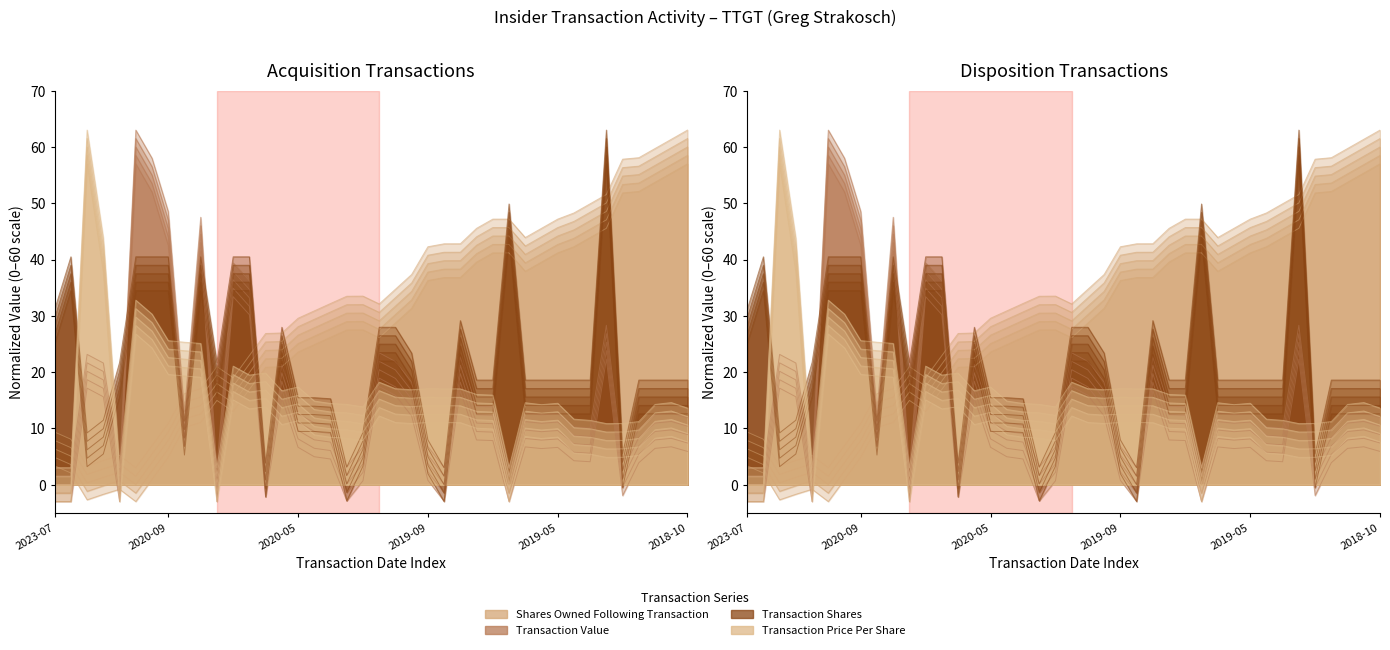

What position from the right is 2019-08-03?

12